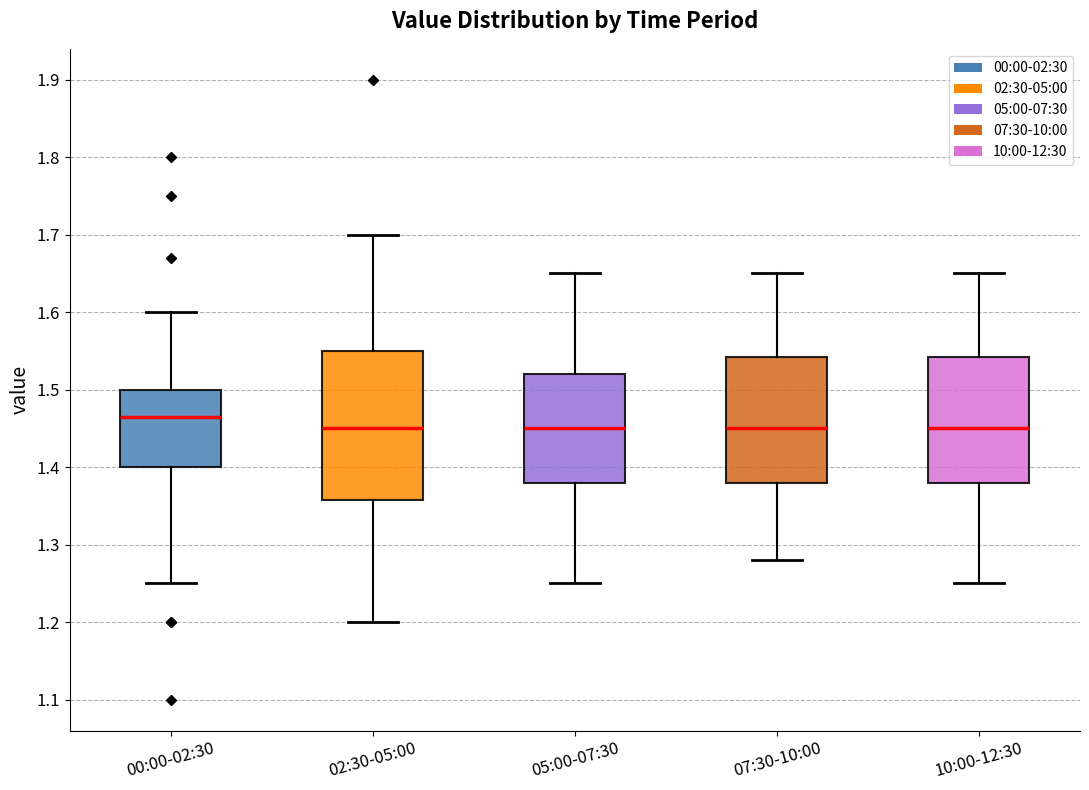

Where is the upper edge of the box for 10:00-12:30 on the y-axis? The values are not printed on the chart, so give them approximately, as read against the axis.

1.54